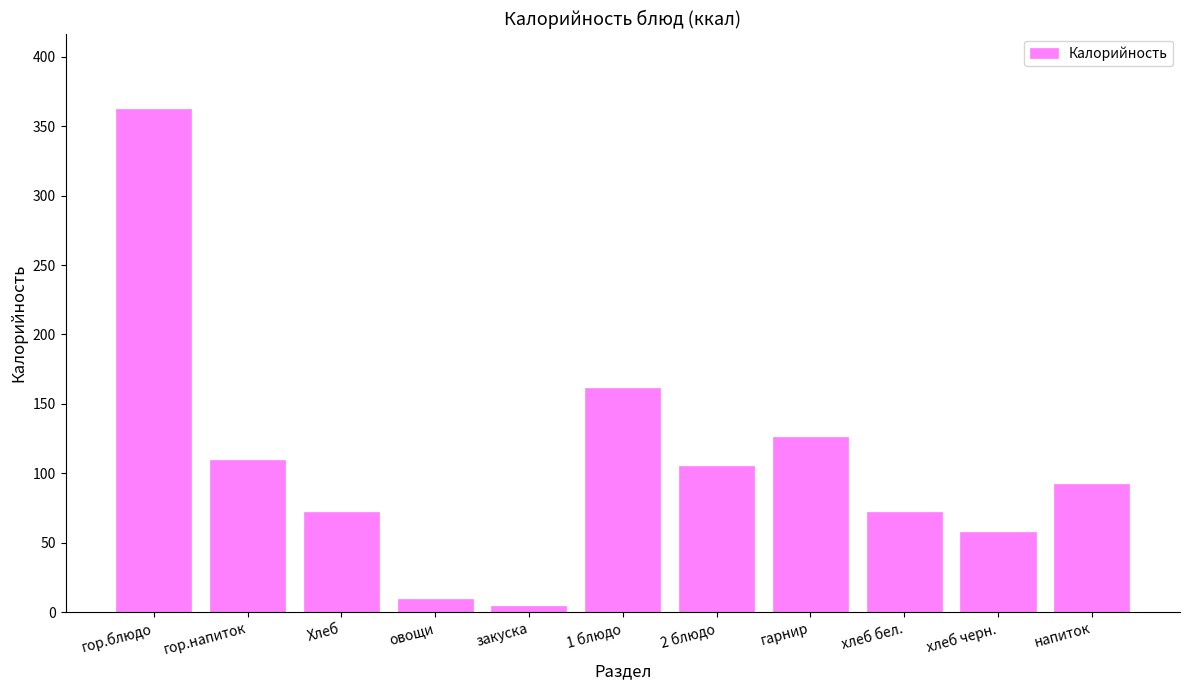

What is the maximum value shown in the chart?

362.3